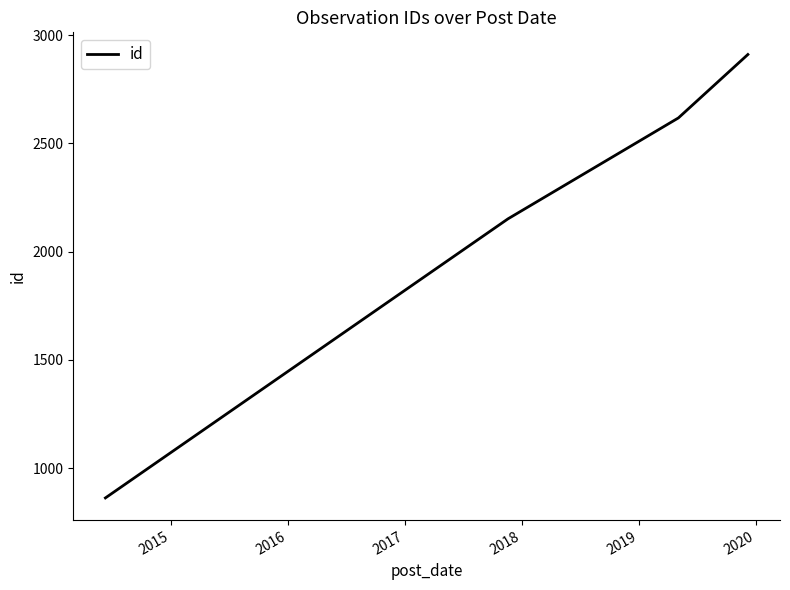

How many lines are shown in the chart?

1